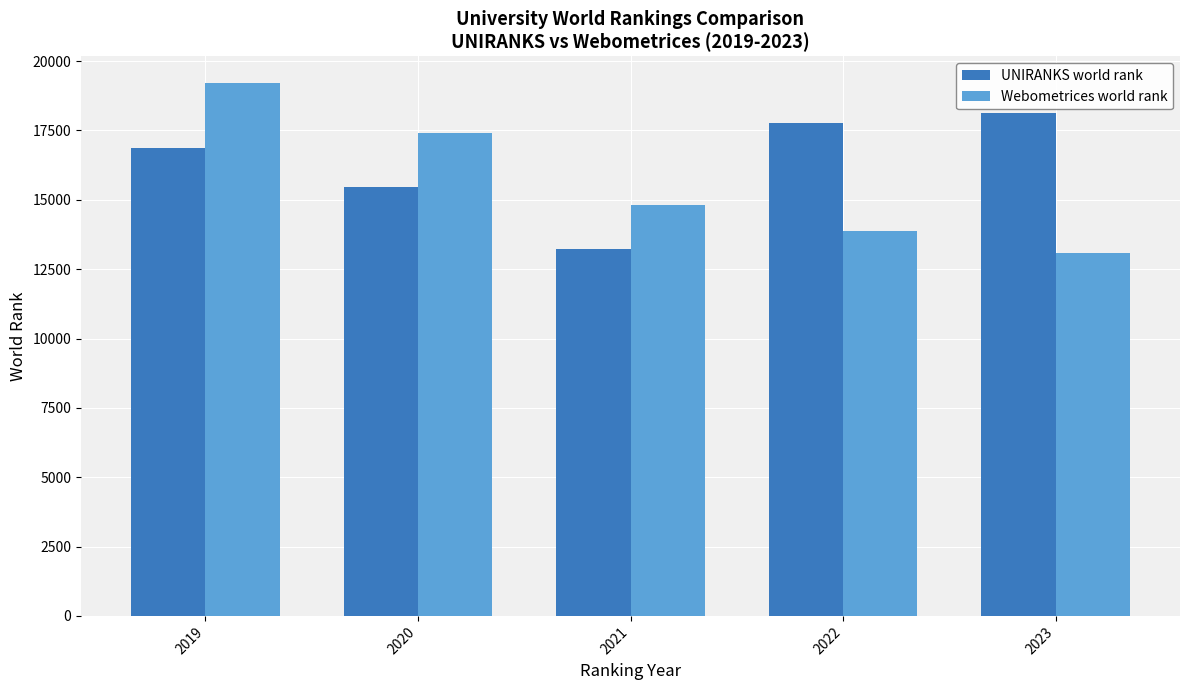

Reading right to left, what are all the values shown in this chart?

UNIRANKS world rank: 18127	17766	13210	15461	16860
Webometrices world rank: 13077	13863	14828	17414	19213